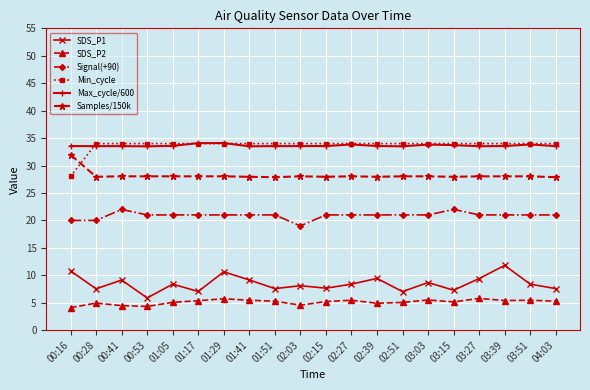

What are all the series names shown in the legend?

SDS_P1, SDS_P2, Signal(+90), Min_cycle, Max_cycle/600, Samples/150k